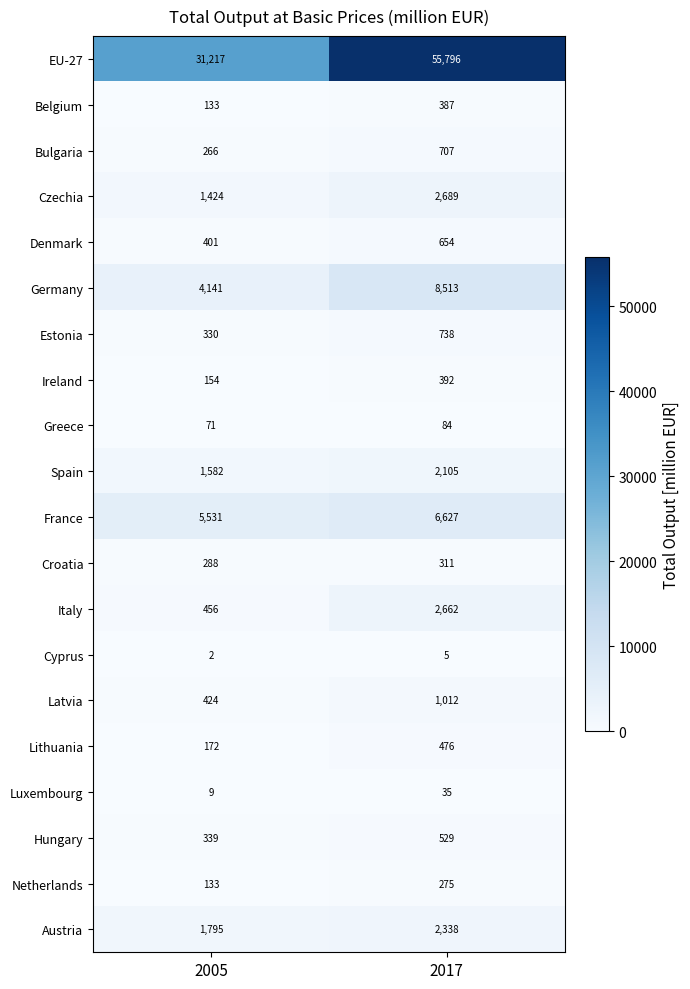

What is the sum of all Netherlands values?

408